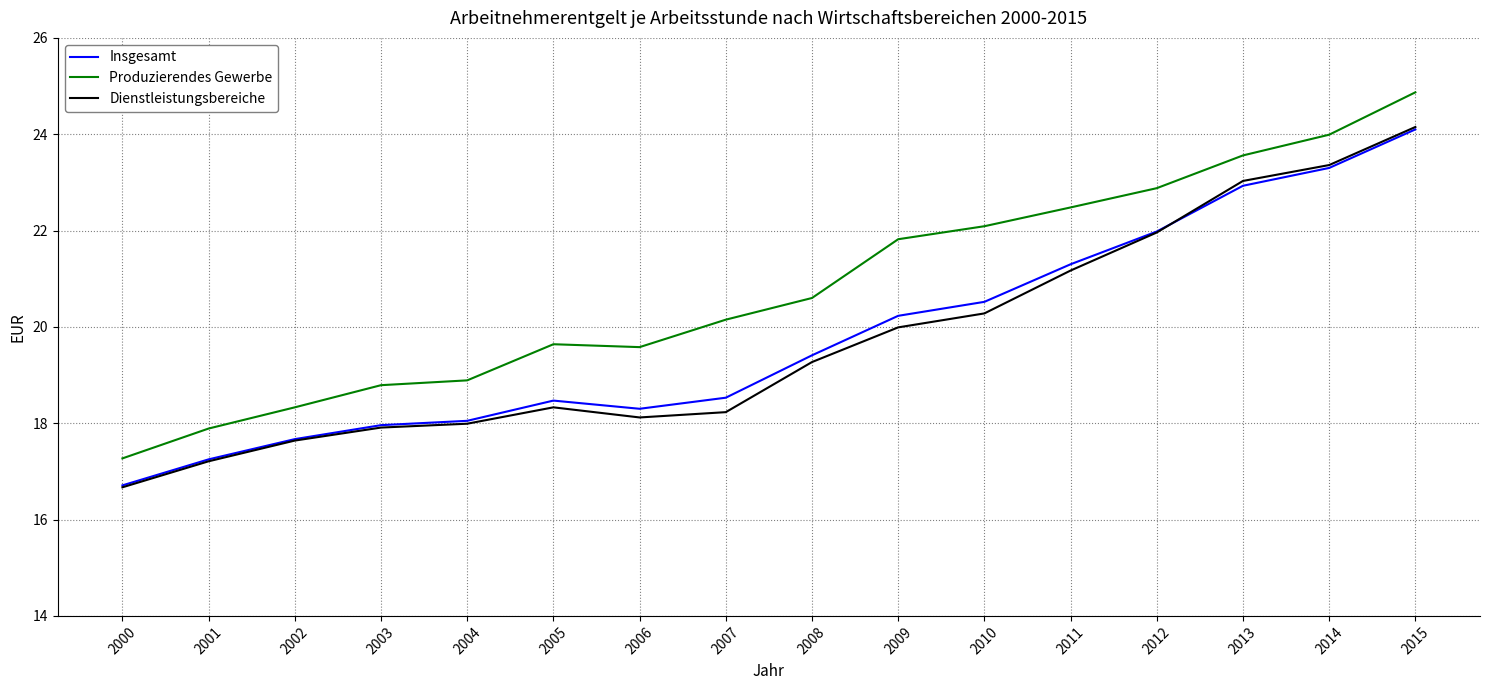

Where is Produzierendes Gewerbe nearest to the value 21?

2008